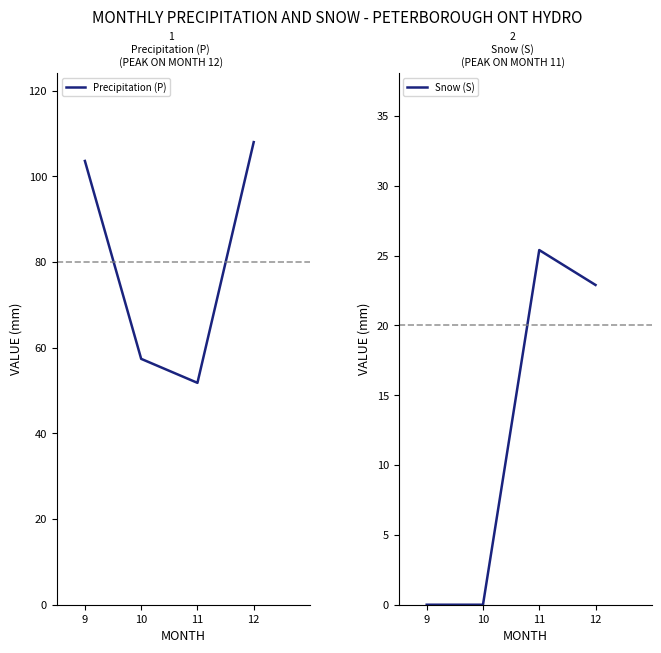

Which series has the largest total across all categories?

Precipitation (P)